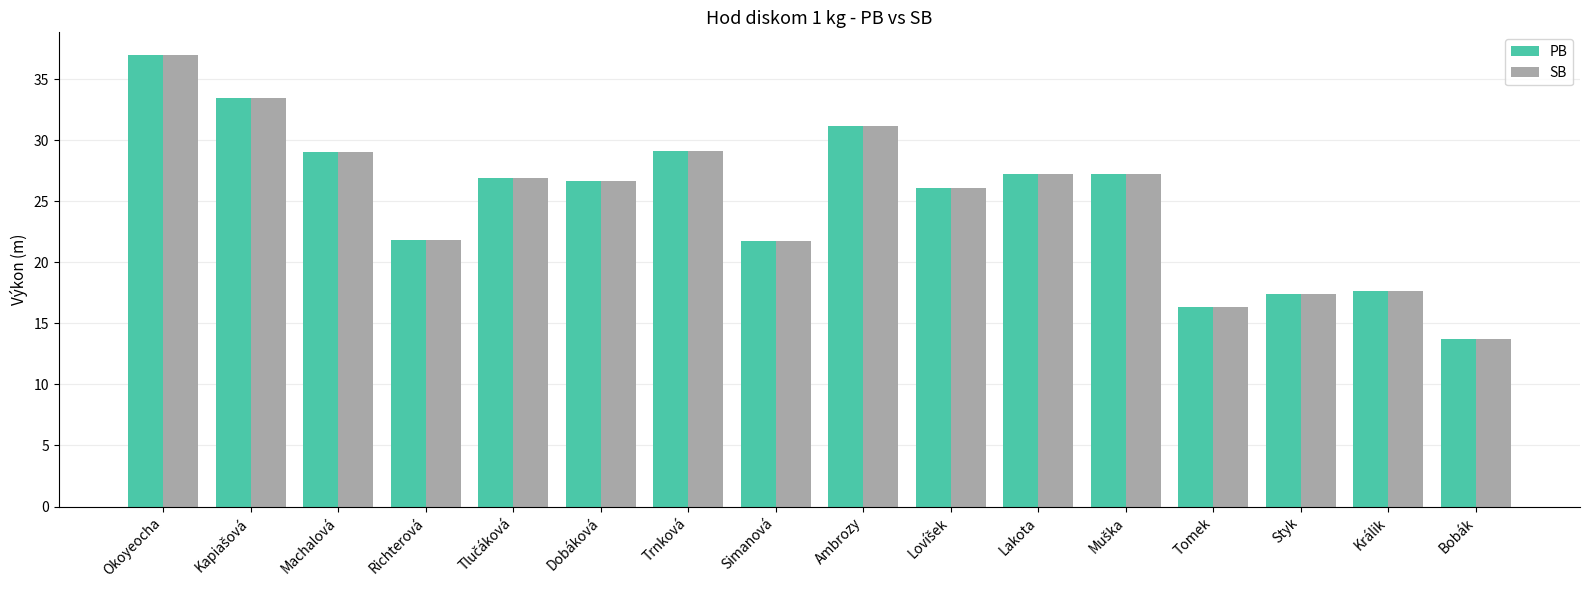

What is the label of the 6th bar from the left?

Dobáková